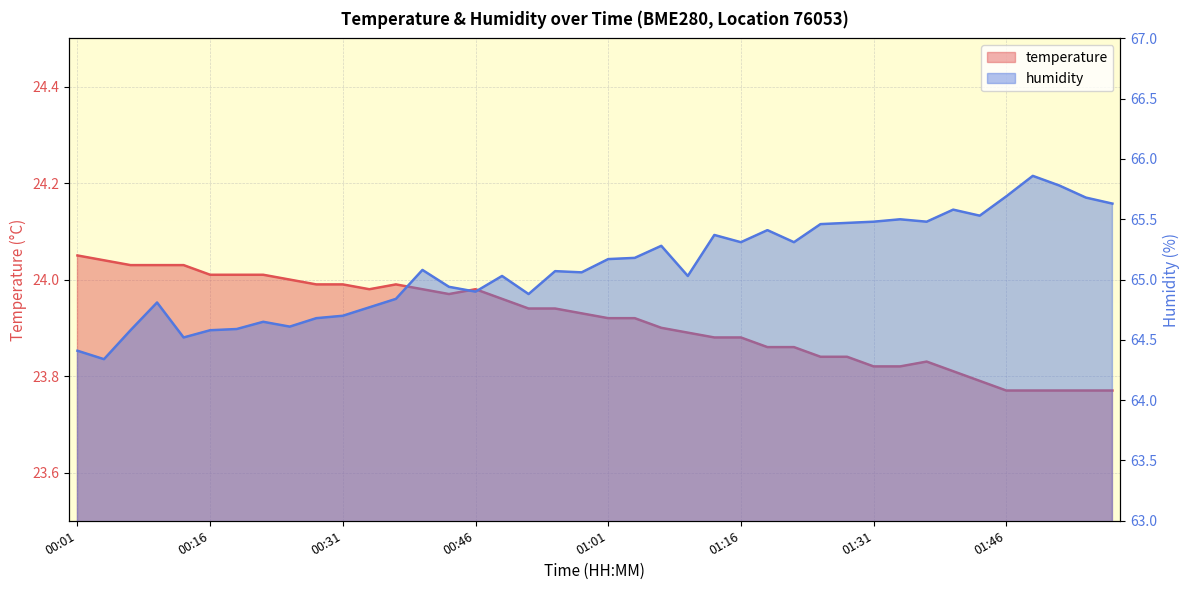

What is the value of the temperature point at the 34th from the left?

23.8